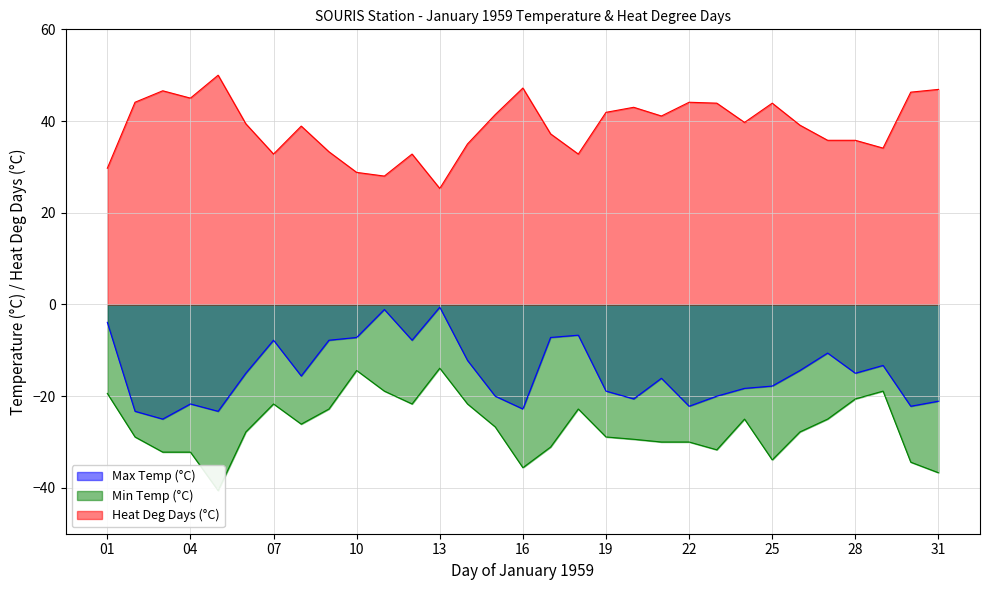

What is the difference between the maximum and second lowest values in the Max Temp (°C) series?

22.7